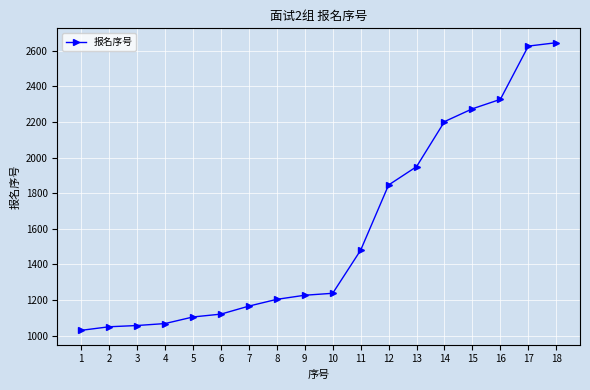

What is the difference between the values at 14 and 10?

964